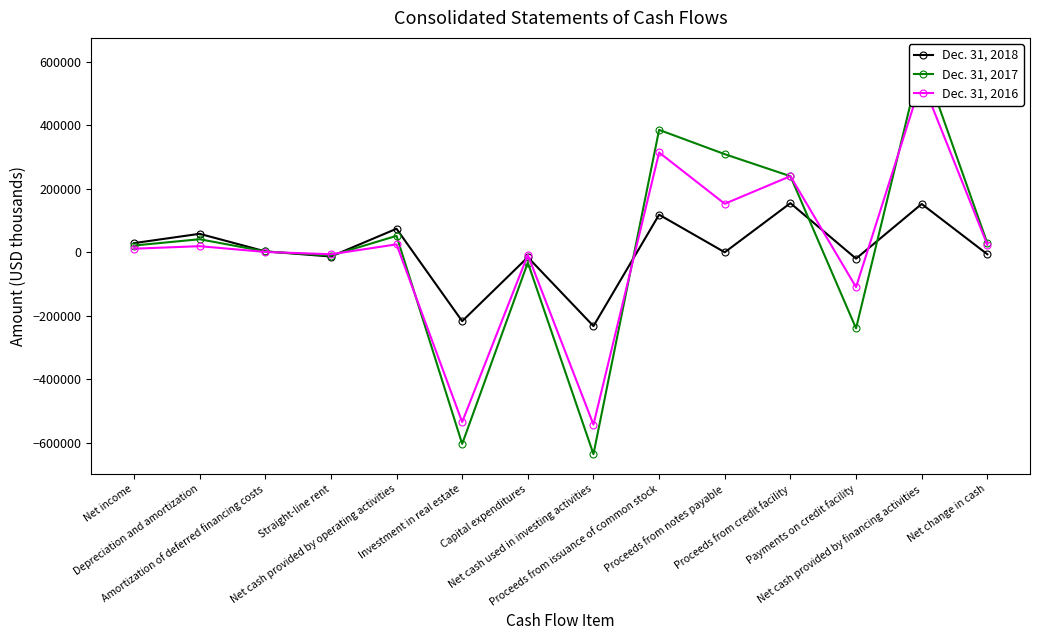

At which label does Dec. 31, 2017 first exceed 28838?

Depreciation and amortization